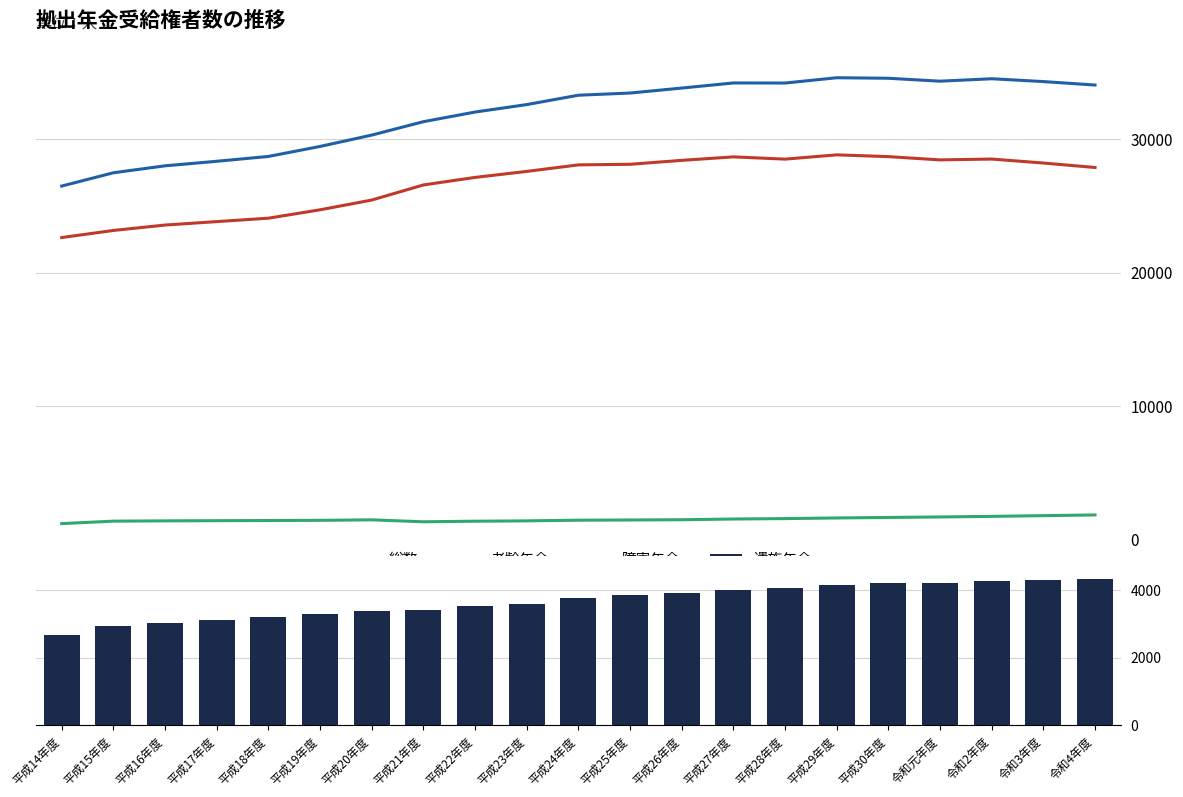

Which series has the largest range (max minus min)?

総数